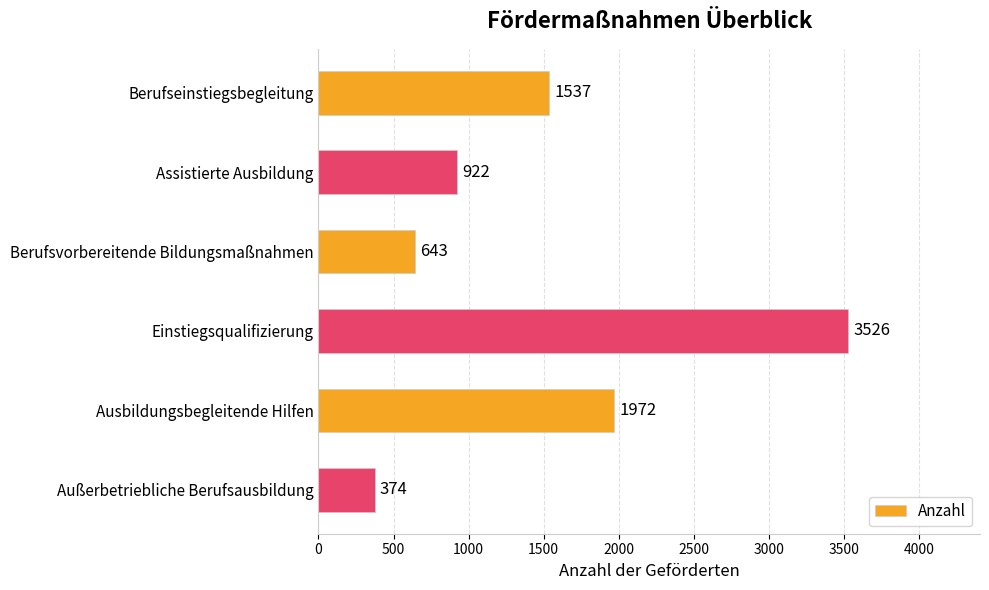

How many bars are there in total?

6